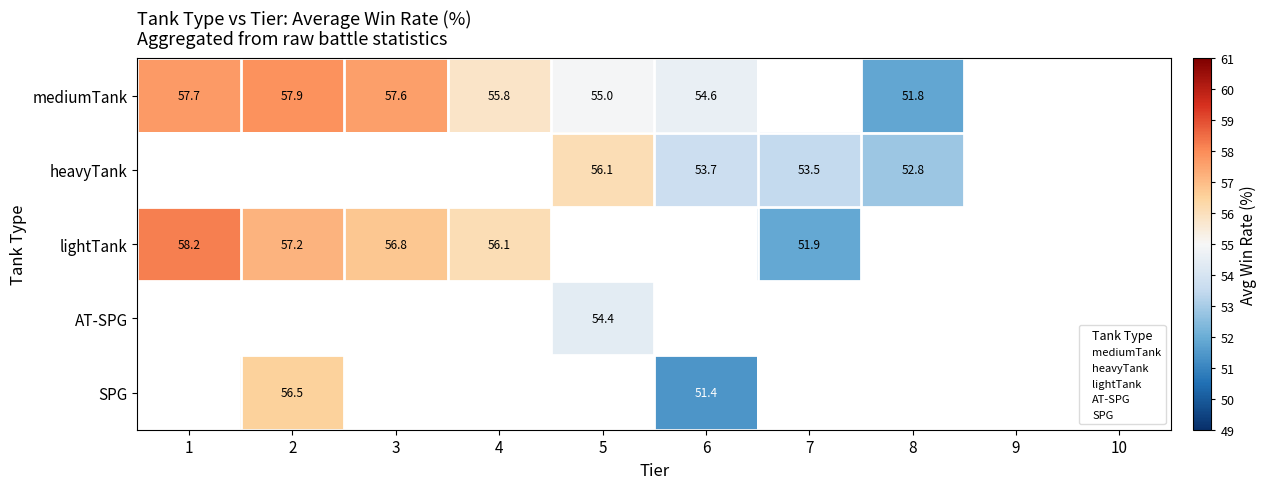

What is the greatest value displayed?

58.2